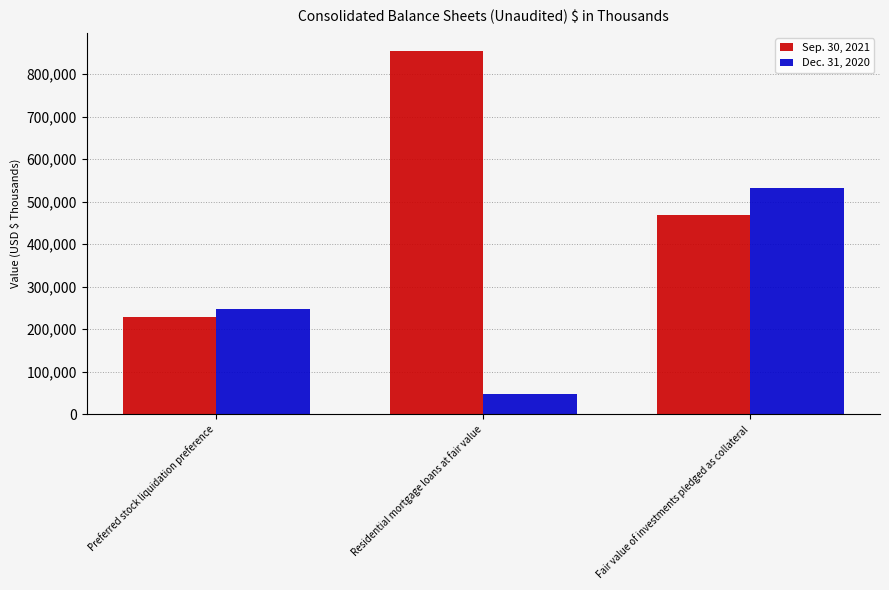

Is it true that Sep. 30, 2021 equals 854977 at Residential mortgage loans at fair value?

True